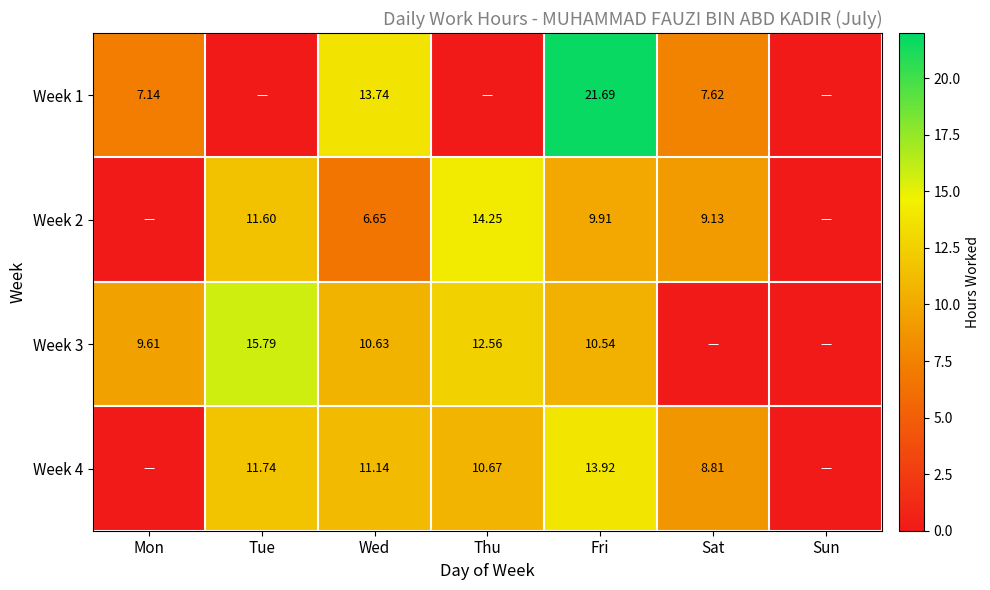

Is the value of Week 1 at Sat greater than the value of Week 2 at Thu?

No